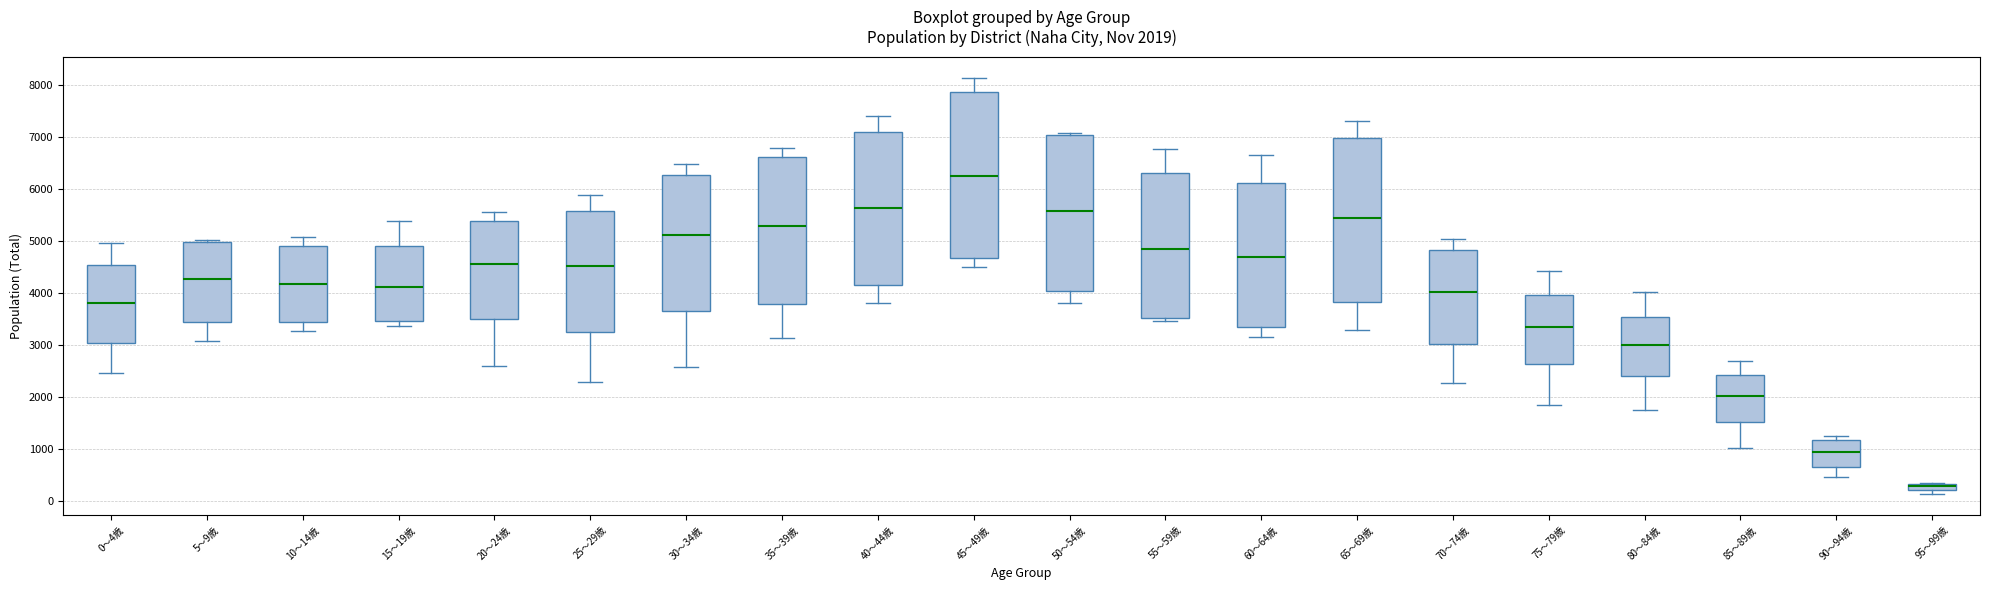

Which box's median line is the highest?

45～49歳